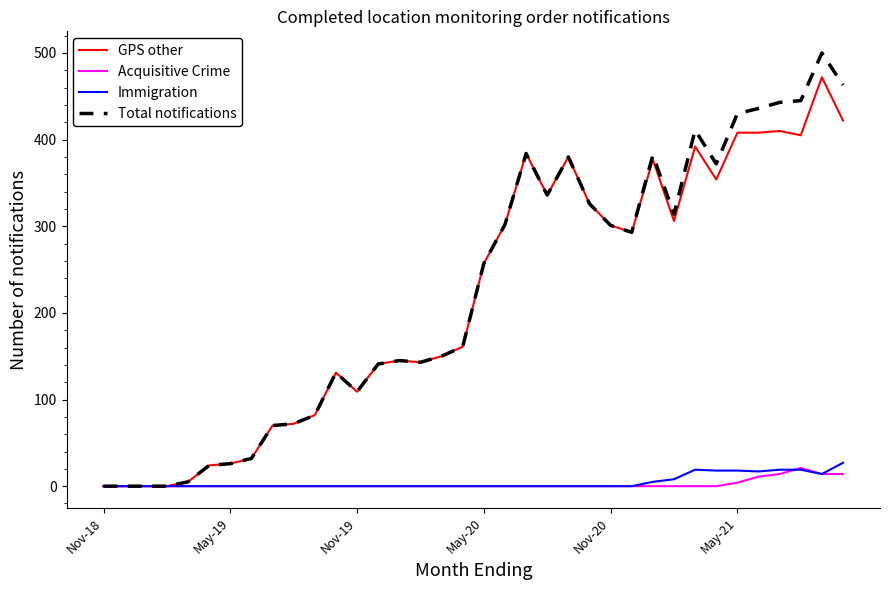

Which series has the largest range (max minus min)?

Total notifications